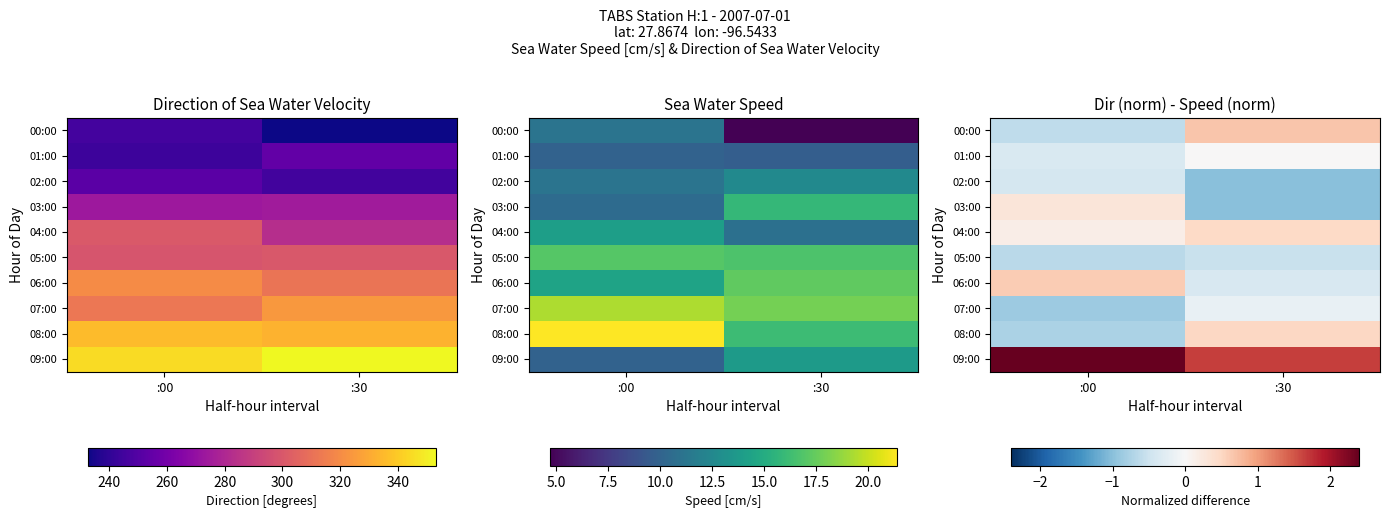

At :30, list the series in order from largest to smallest.

09:00, 00:00, 08:00, 04:00, 01:00, 07:00, 06:00, 05:00, 02:00, 03:00